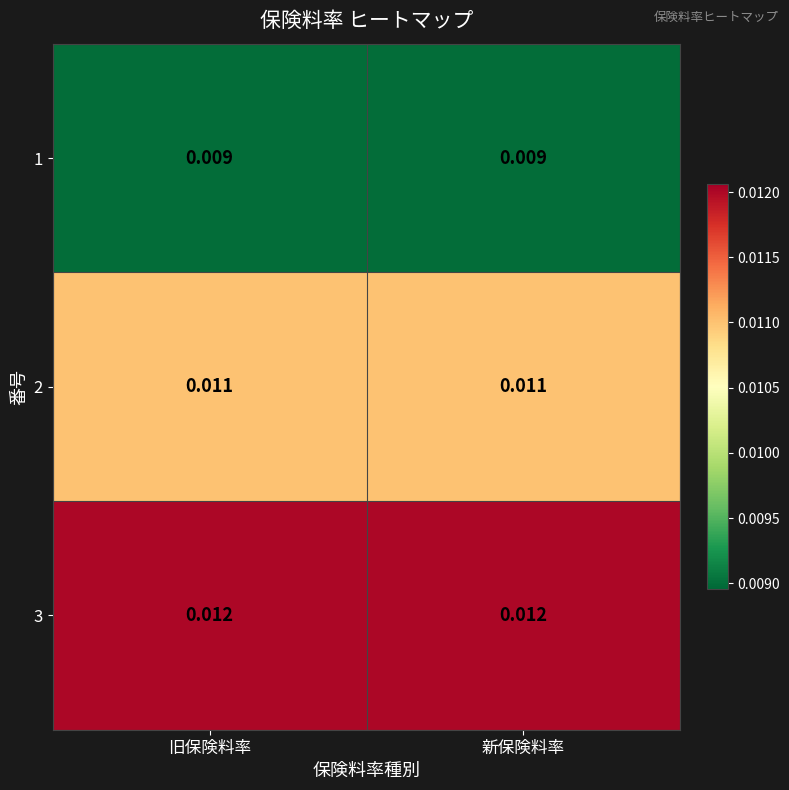

Count the number of categories in the chart.

2